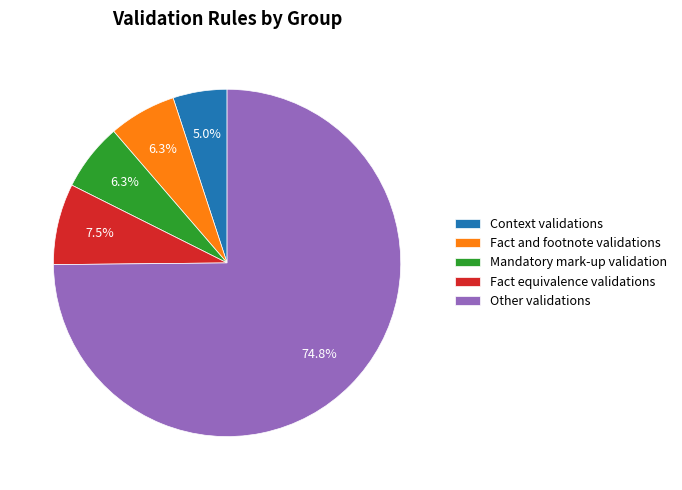

Does Fact equivalence validations represent more than half of the total?

No